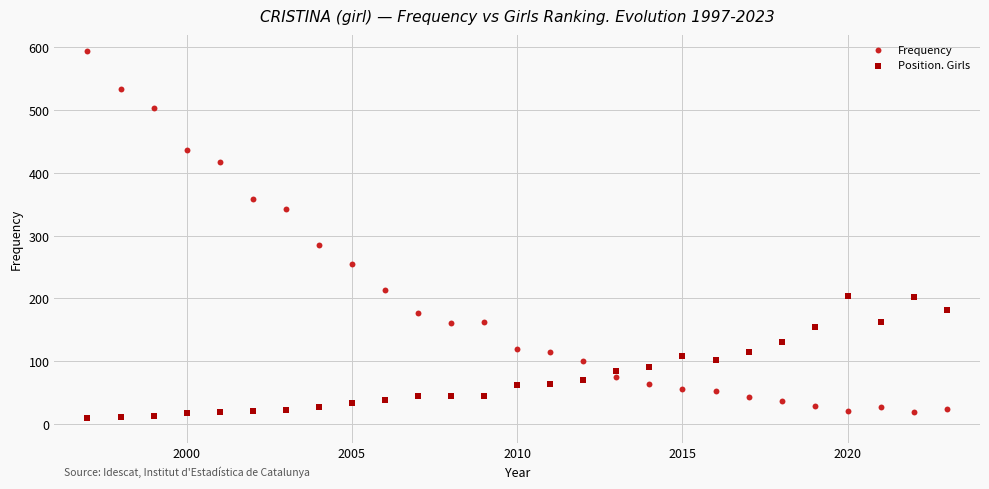

In the Frequency series, what Y value is closest to 307?

285